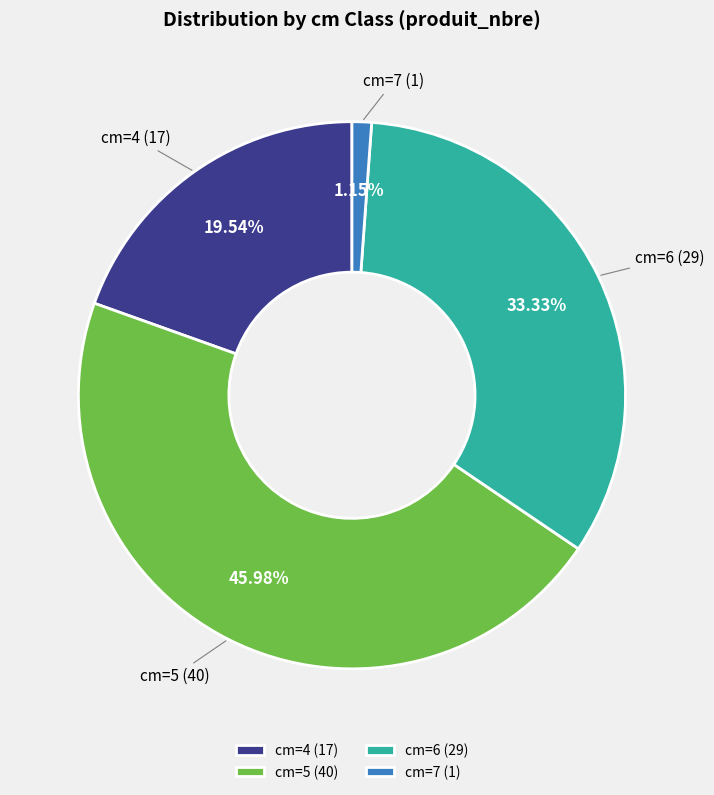

Do cm=5 and cm=7 together represent more than half of the pie?

No